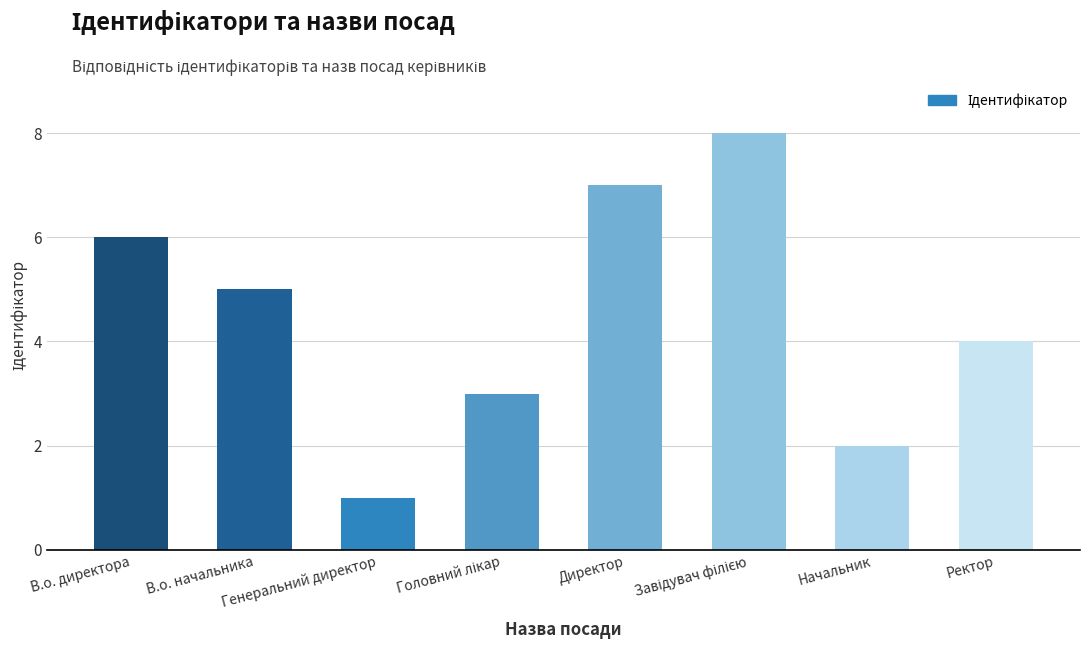

What is the maximum value shown in the chart?

8